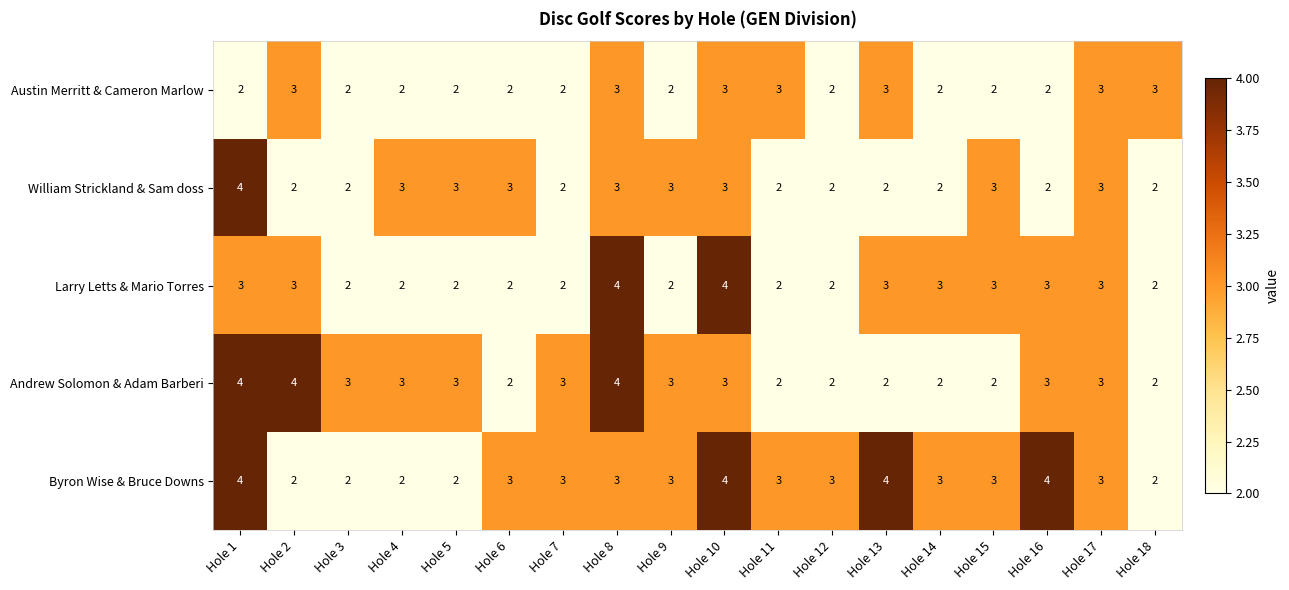

Which series changed the most between Hole 3 and Hole 13?

Byron Wise & Bruce Downs